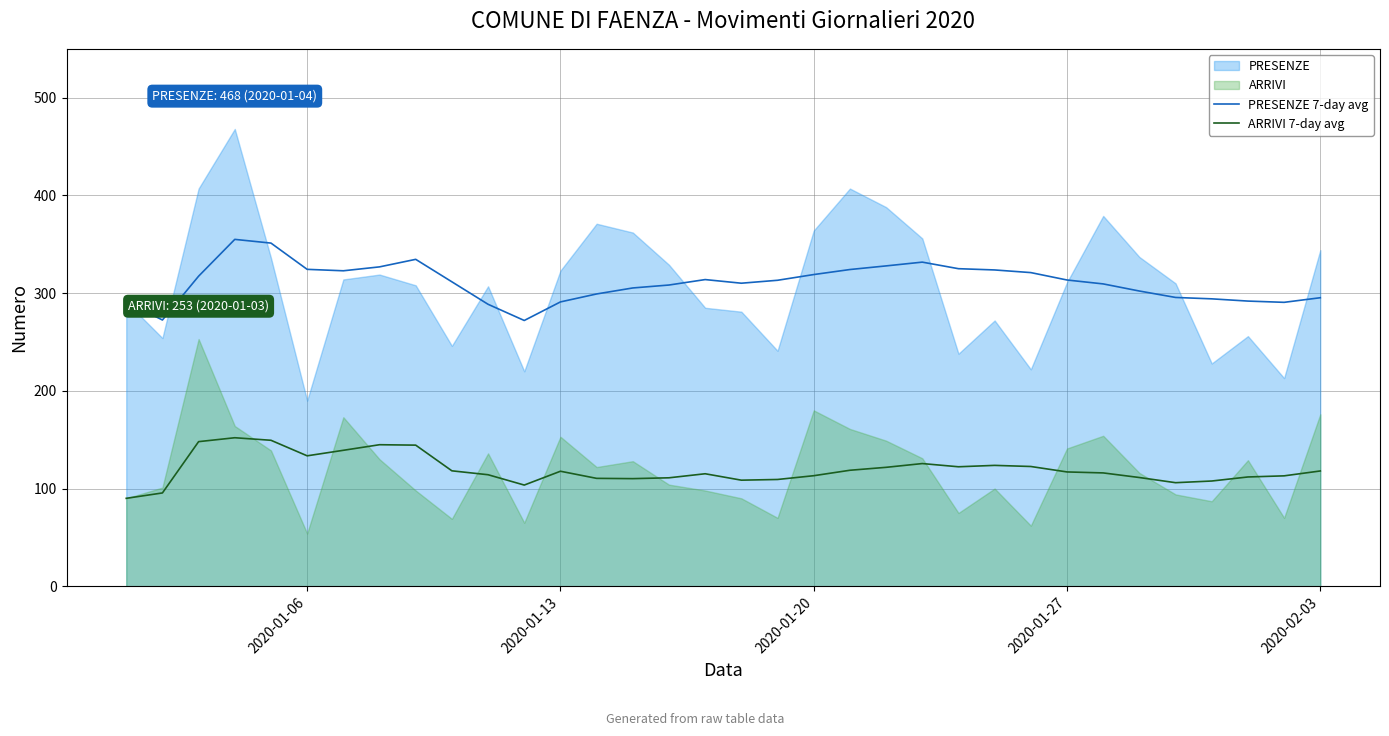

Does the chart have visible grid lines?

Yes